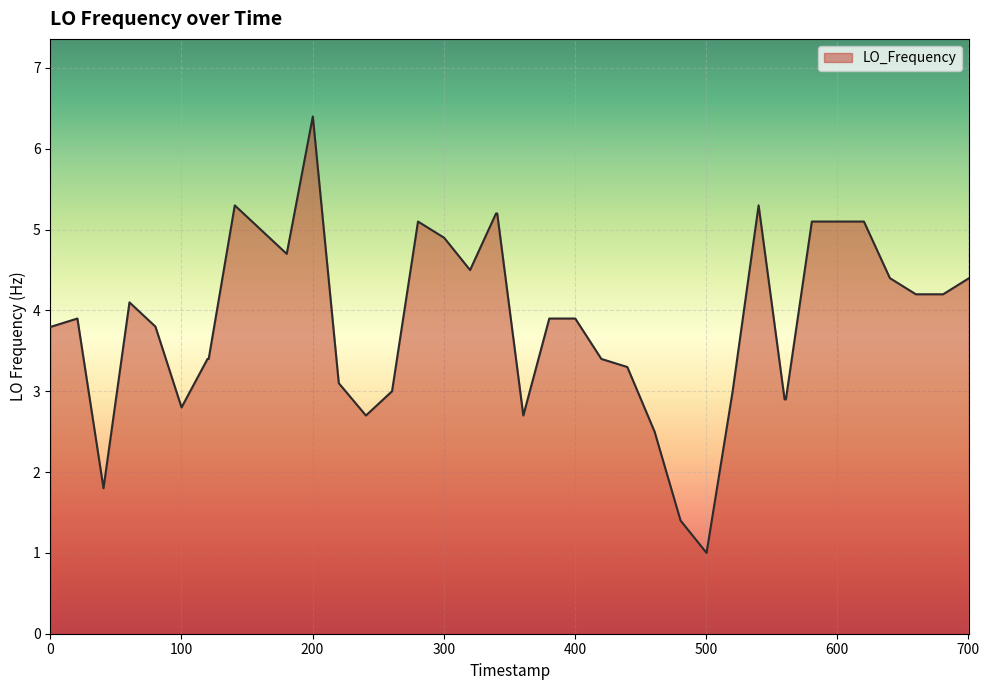

What is the maximum value shown in the chart?

6.4